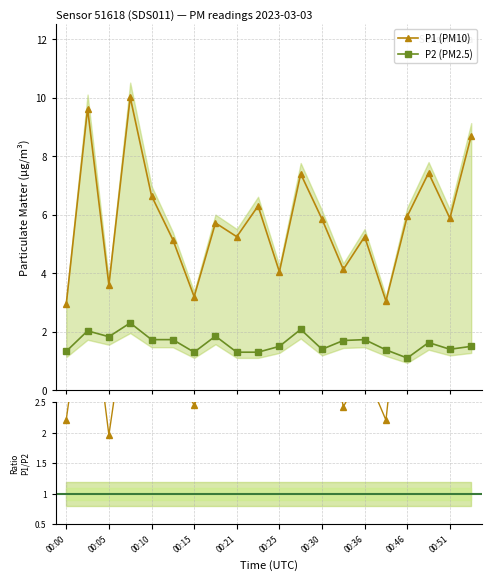

How many series are shown in this chart?

2